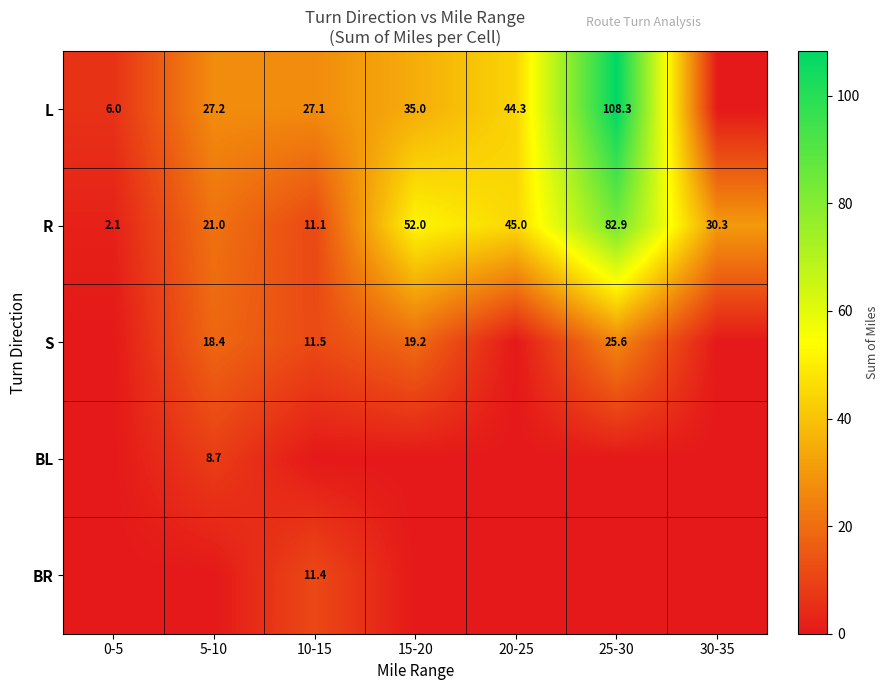

At which label is R closest to 42?

20-25